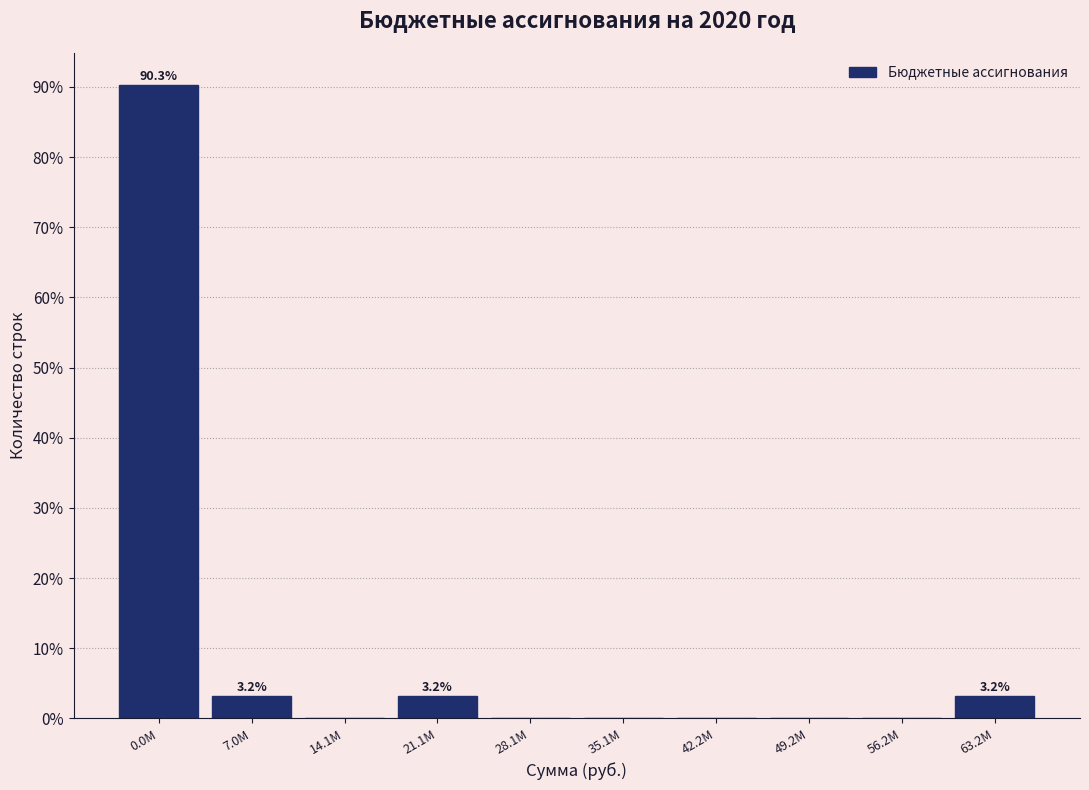

Reading left to right, list all the values displayed in this chart.

0.0M=90.3	7.0M=3.2	14.1M=0.0	21.1M=3.2	28.1M=0.0	35.1M=0.0	42.2M=0.0	49.2M=0.0	56.2M=0.0	63.2M=3.2